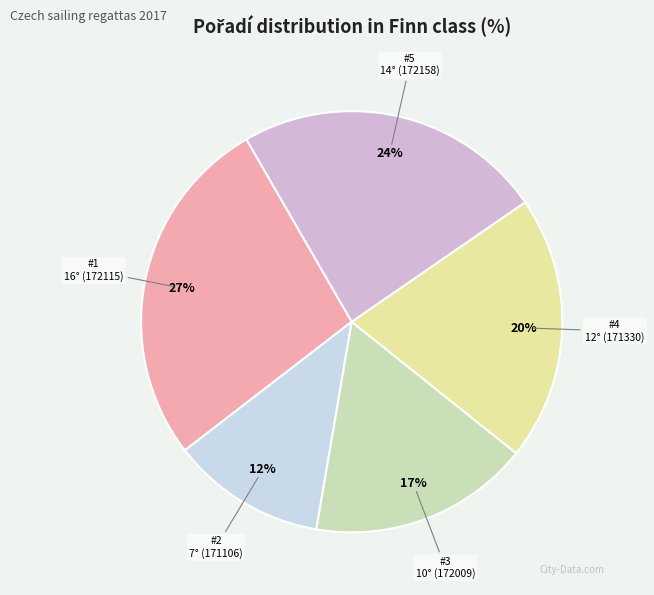

Between 7° (171106) and 16° (172115), which is larger?

16° (172115)